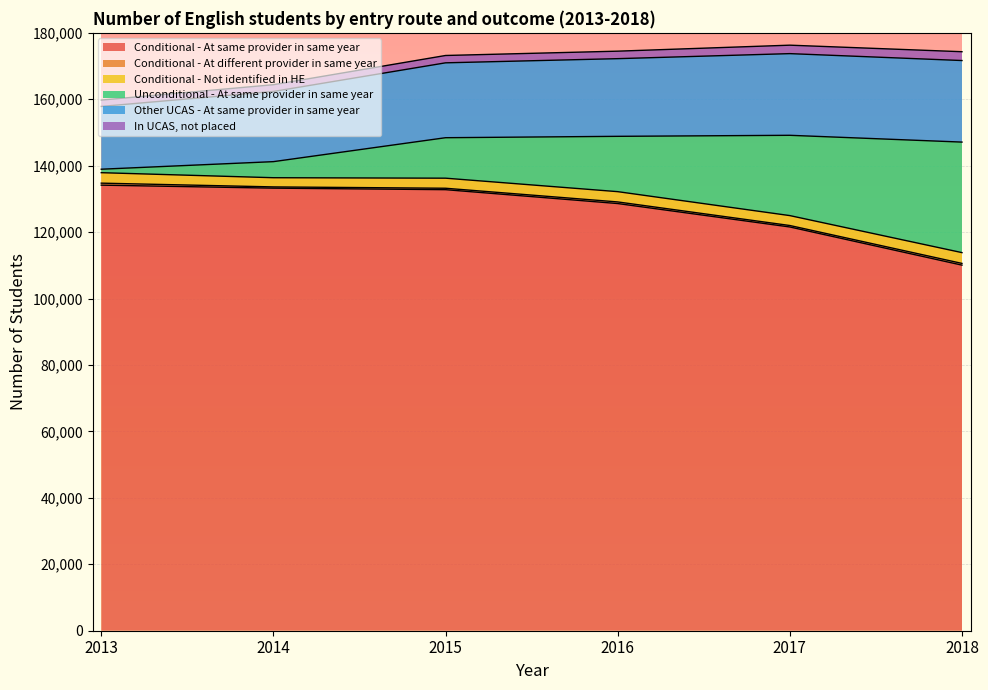

True or false: Other UCAS - At same provider in same year has more than 1 points higher than both neighbors.

False